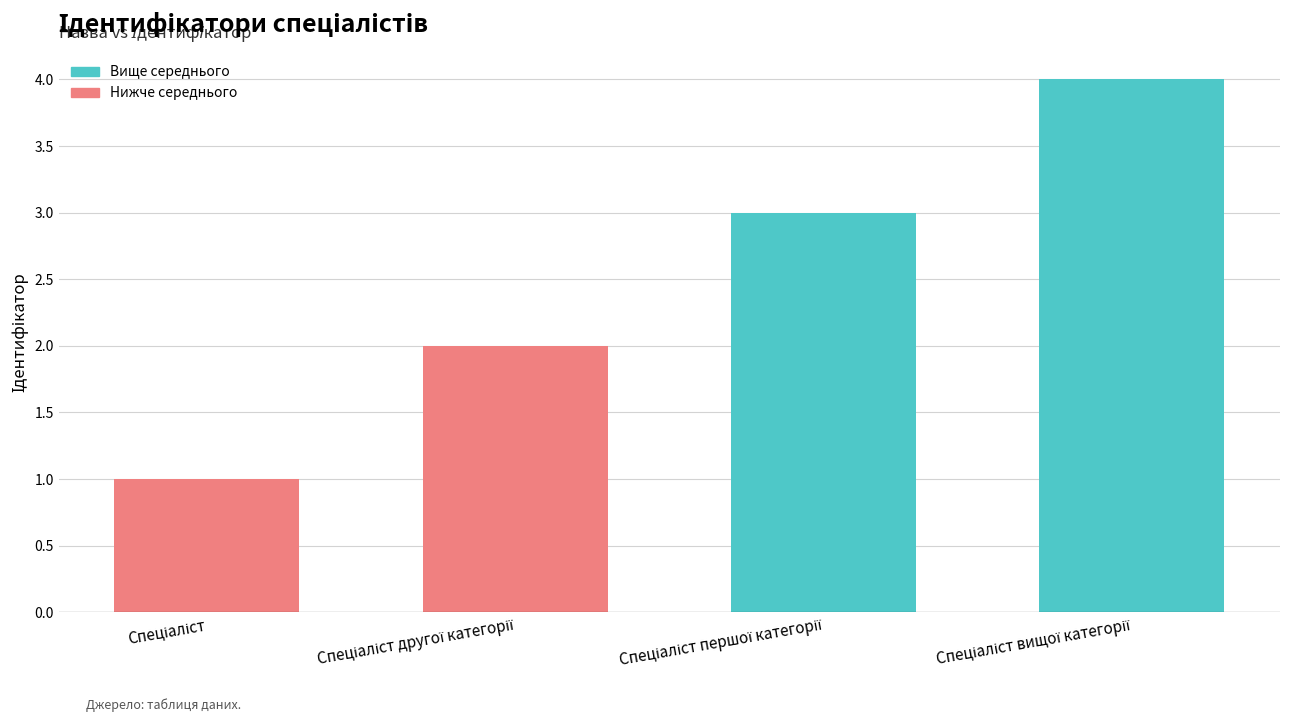

What is the difference between the maximum and minimum values?

3